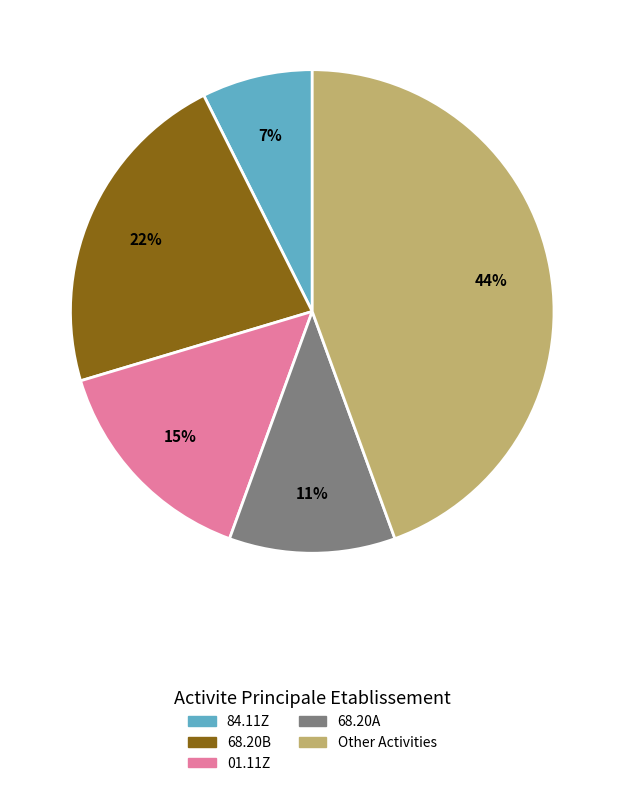

To the nearest percent, what is the average slice percentage?

20%